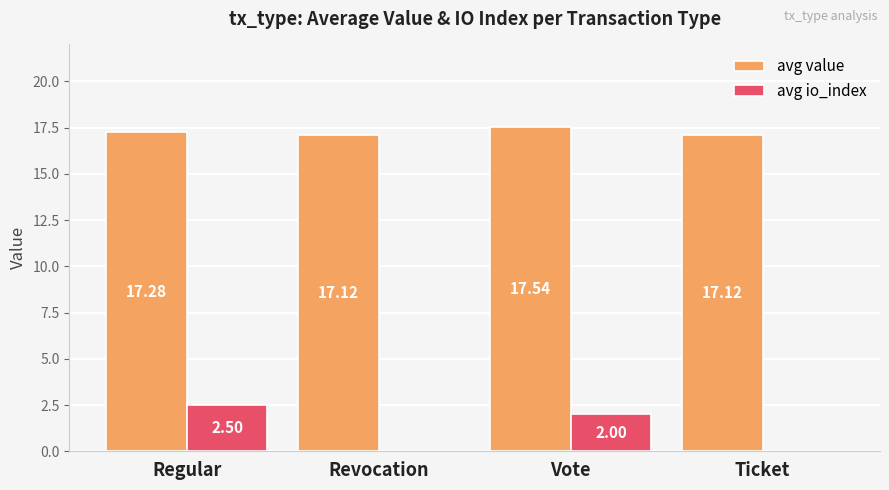

The avg value series shows 27.7 at Ticket. True or false?

False